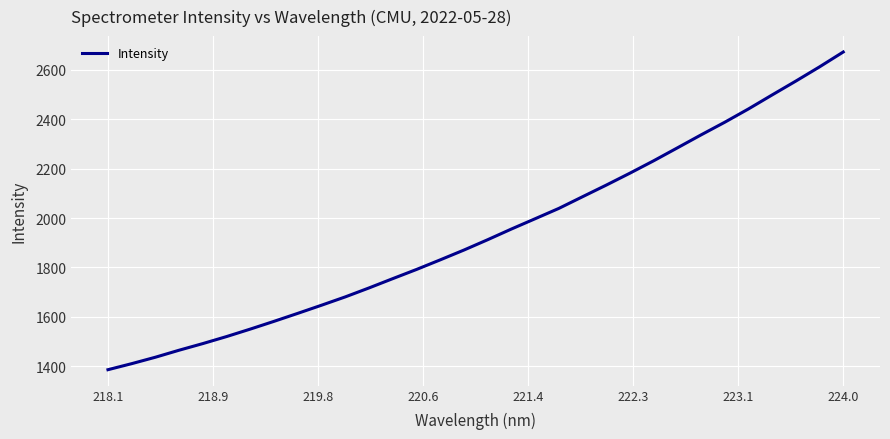

What is the greatest value displayed?

2672.7